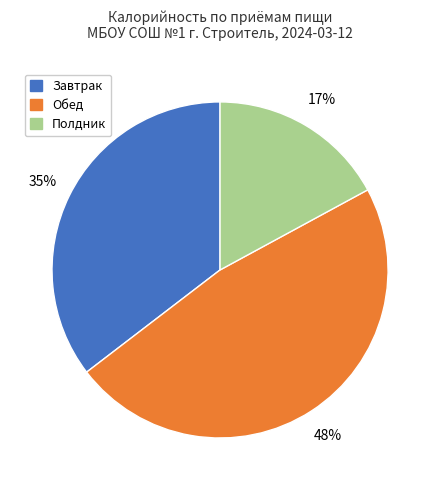

Is there a majority slice in this chart?

No